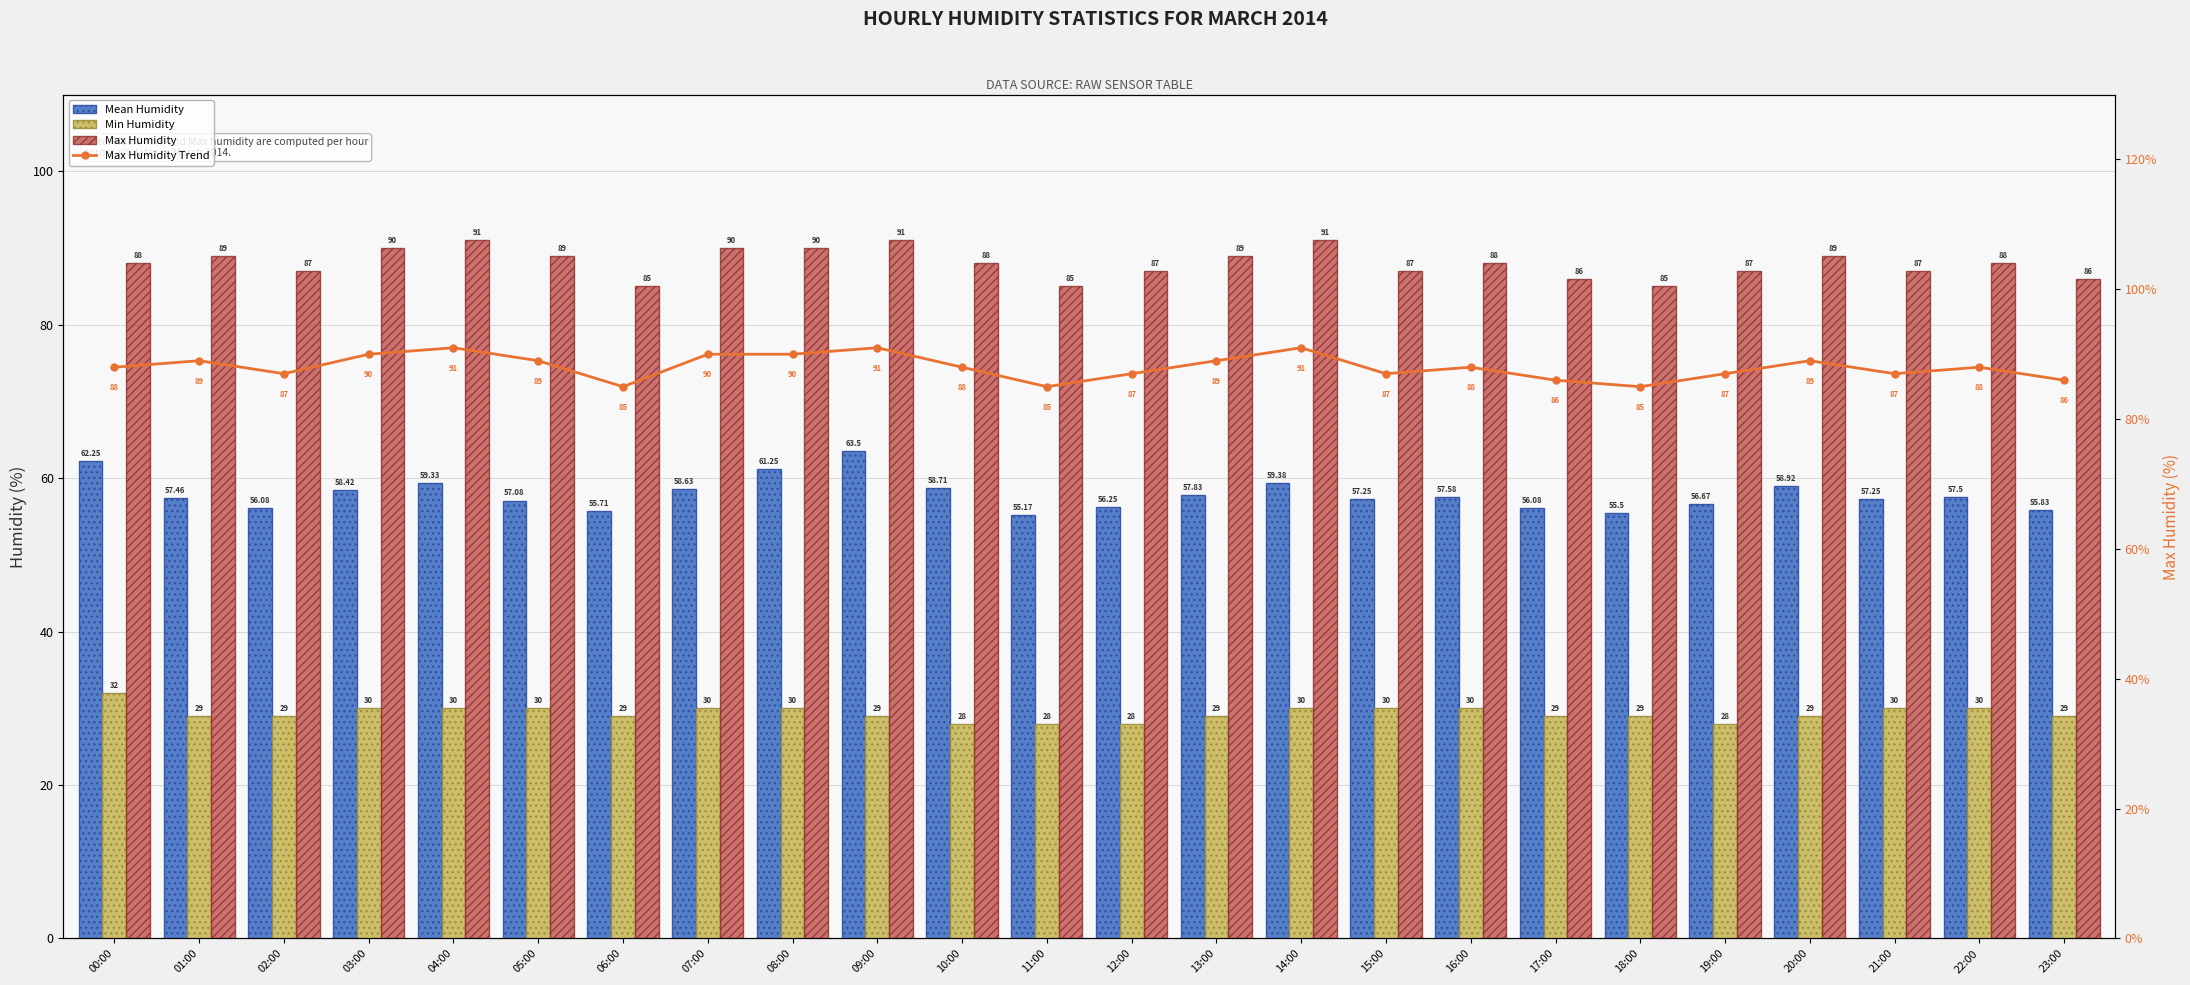

What is the minimum value for Mean Humidity?

55.2